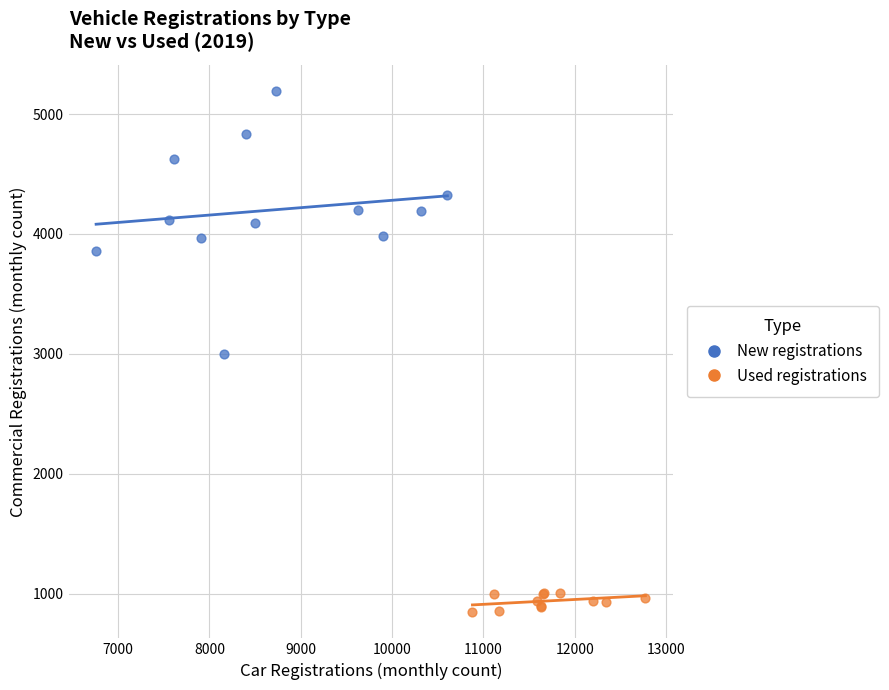

Which series reaches the maximum Y coordinate?

New registrations